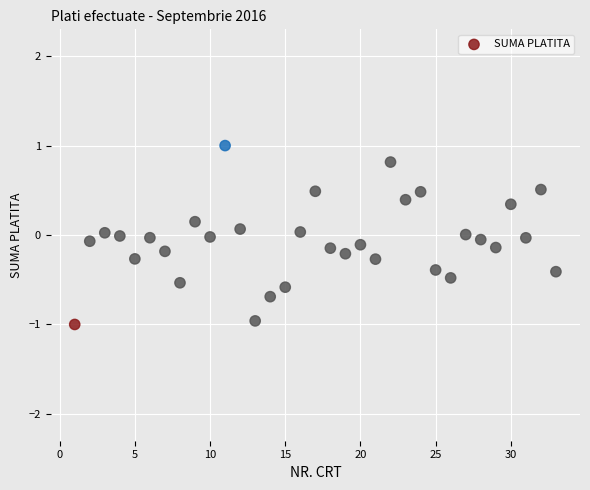

What is the range of X values (max minus min)?

32.0